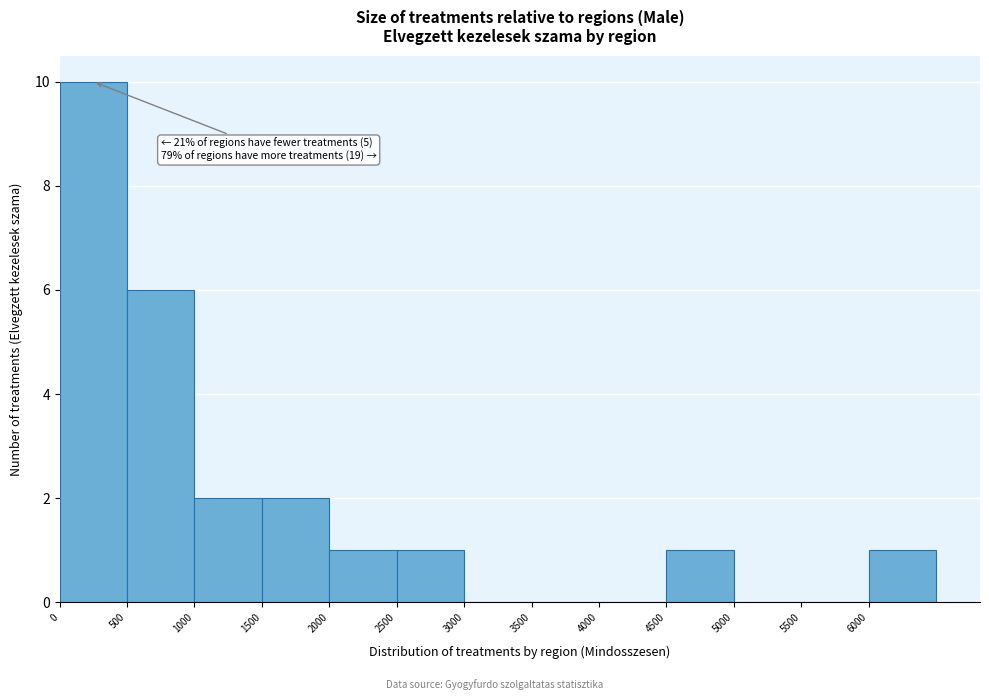

Over which range of the x-axis is the bar tallest?

0 to 500